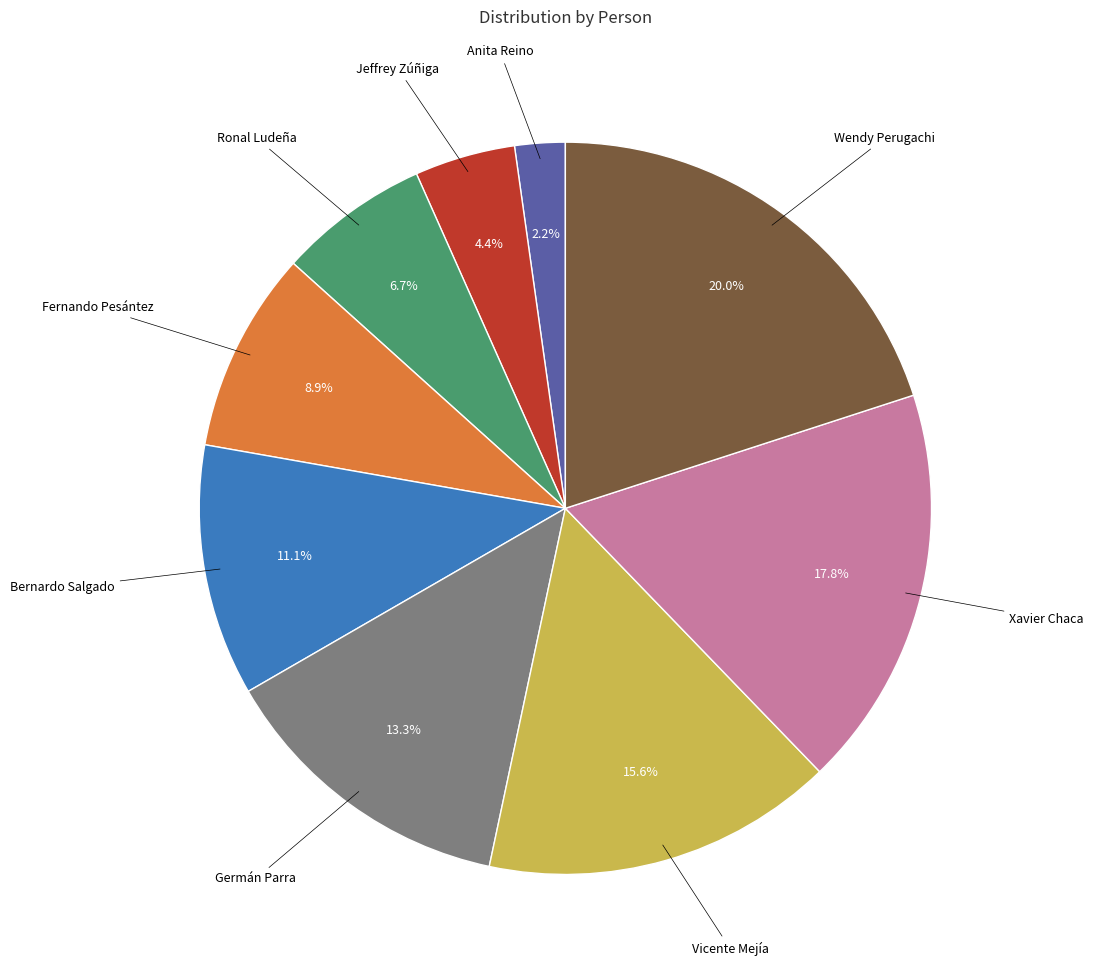

Is there any slice that represents more than half of the pie?

No